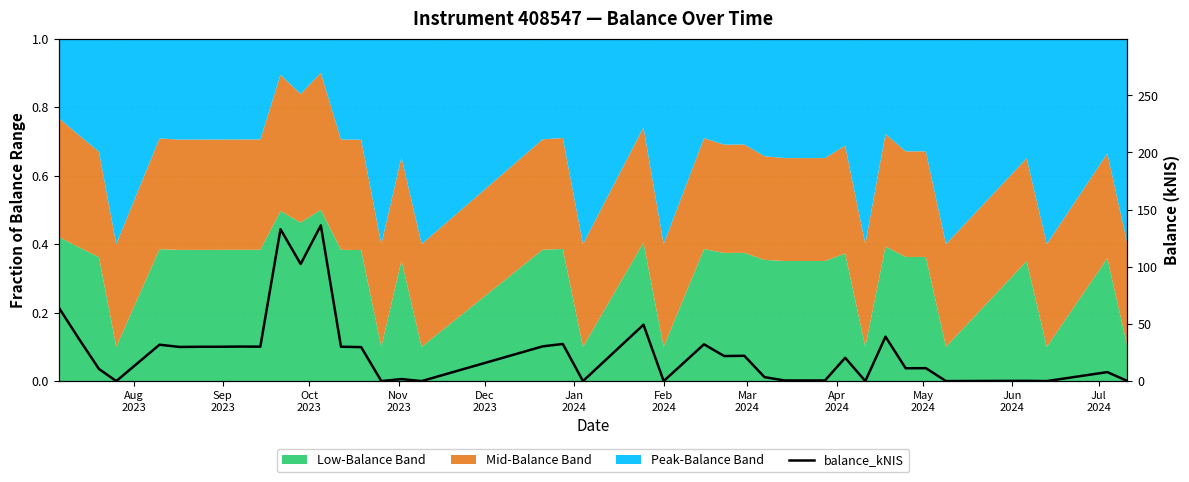

How many lines are shown in the chart?

1